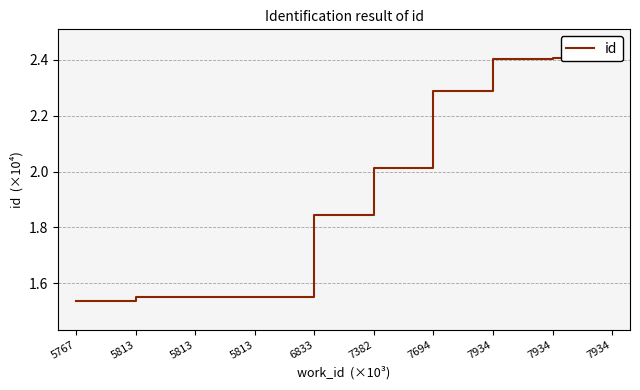

Approximately how many times larger is the value at 5813 compared to 7934?

0.6